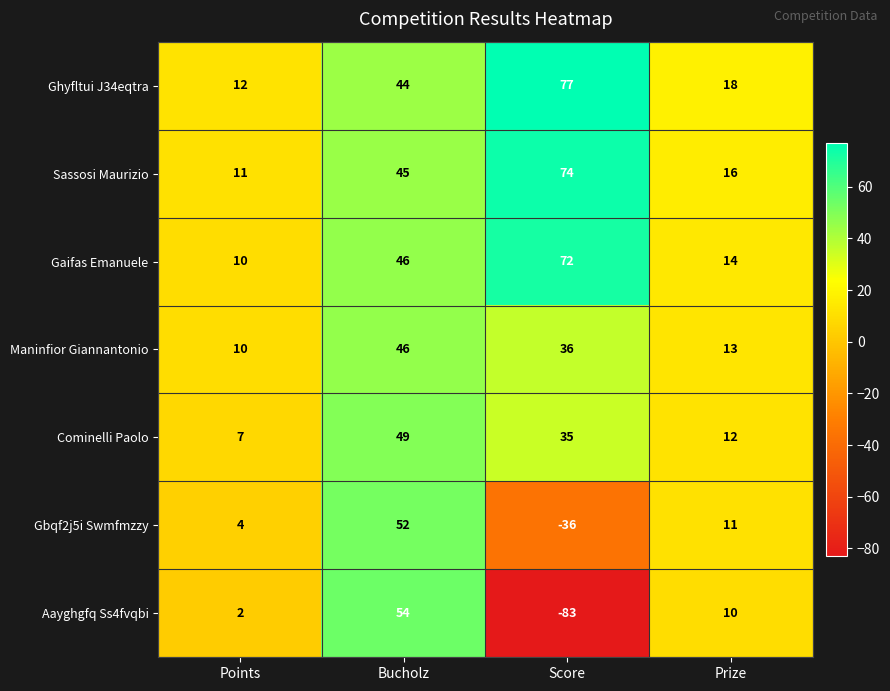

Which series has the largest total across all categories?

Ghyfltui J34eqtra